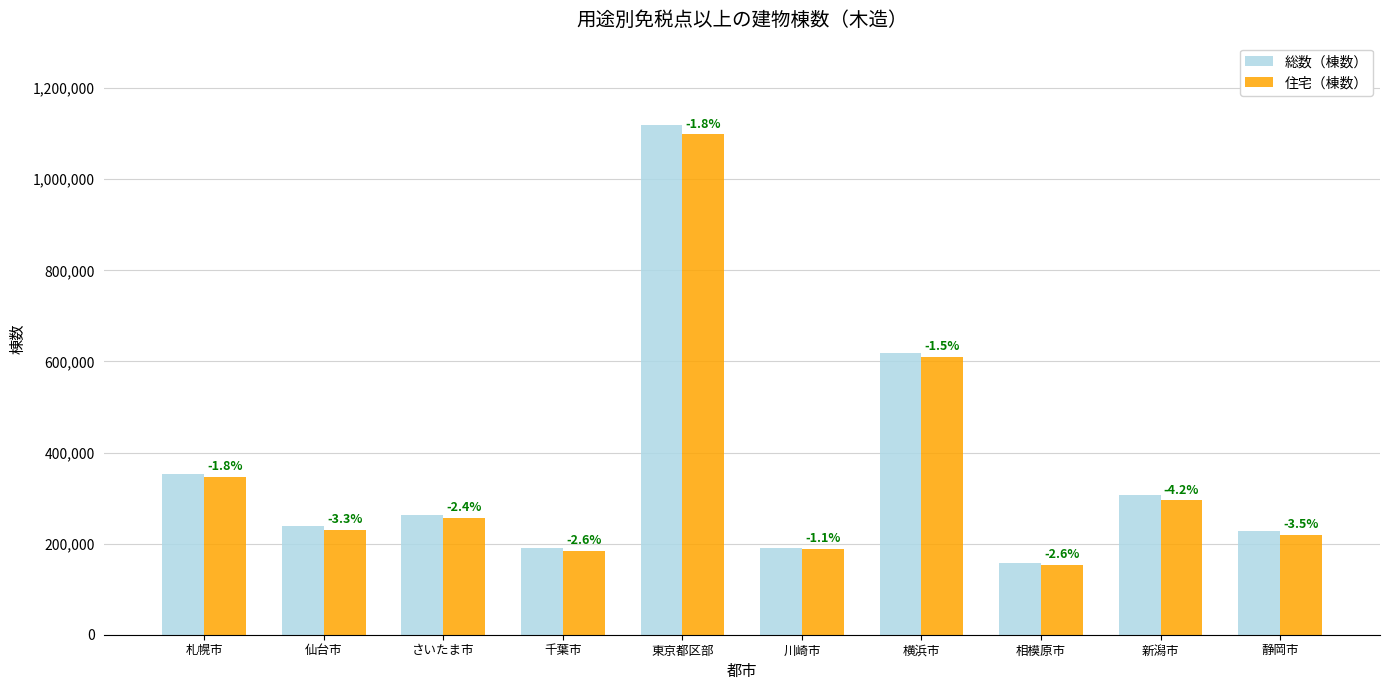

Reading left to right, list all the values displayed in this chart.

総数（棟数）: 札幌市=352832	仙台市=237955	さいたま市=263221	千葉市=189768	東京都区部=1118562	川崎市=190098	横浜市=618791	相模原市=157765	新潟市=307789	静岡市=226797
住宅（棟数）: 札幌市=346402	仙台市=230052	さいたま市=256952	千葉市=184899	東京都区部=1098624	川崎市=187920	横浜市=609600	相模原市=153729	新潟市=294873	静岡市=218758